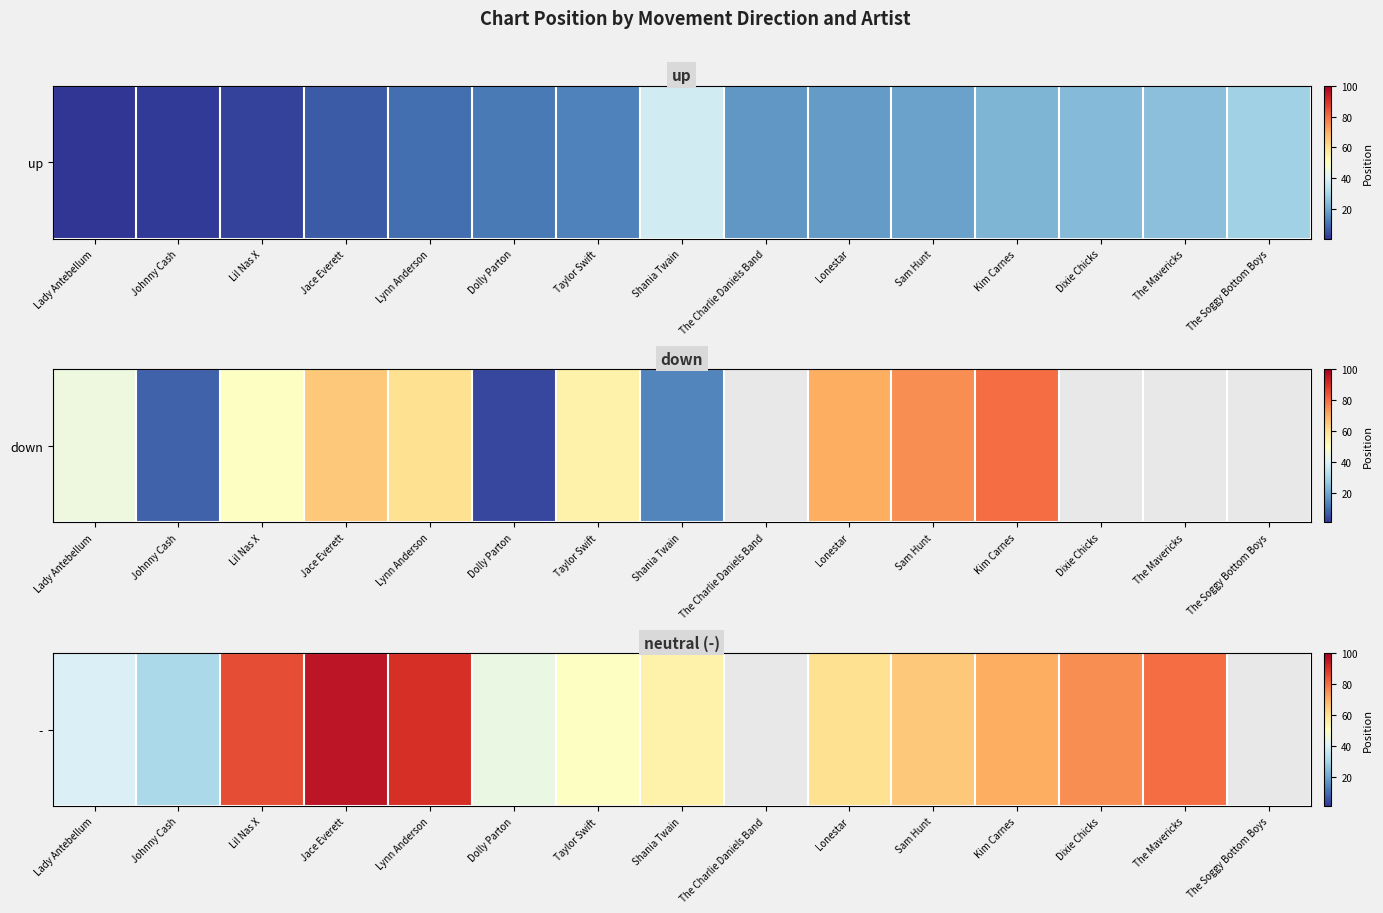

Where does the data first go above 70?

Lil Nas X